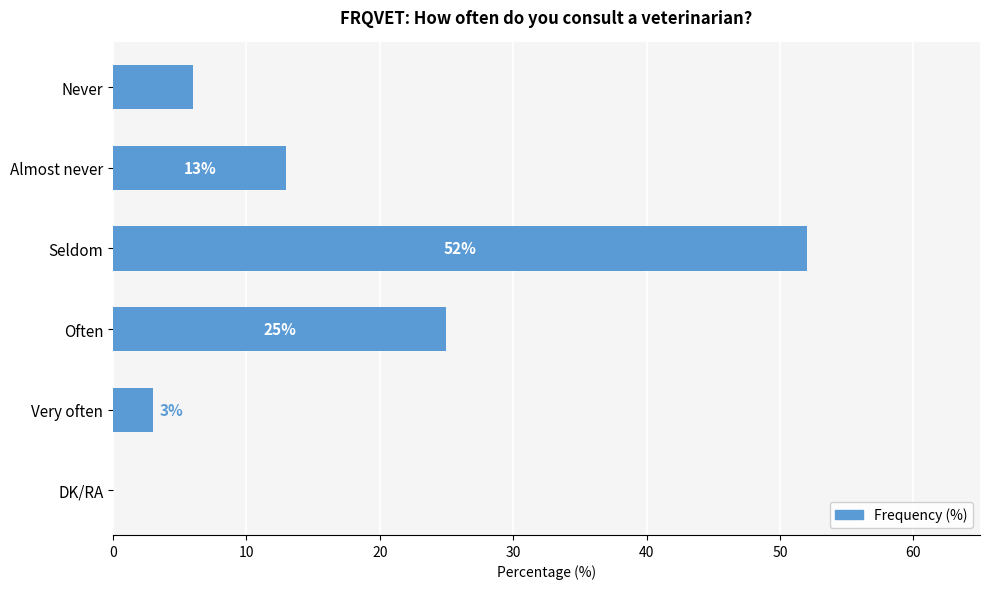

Are the bars horizontal?

Yes